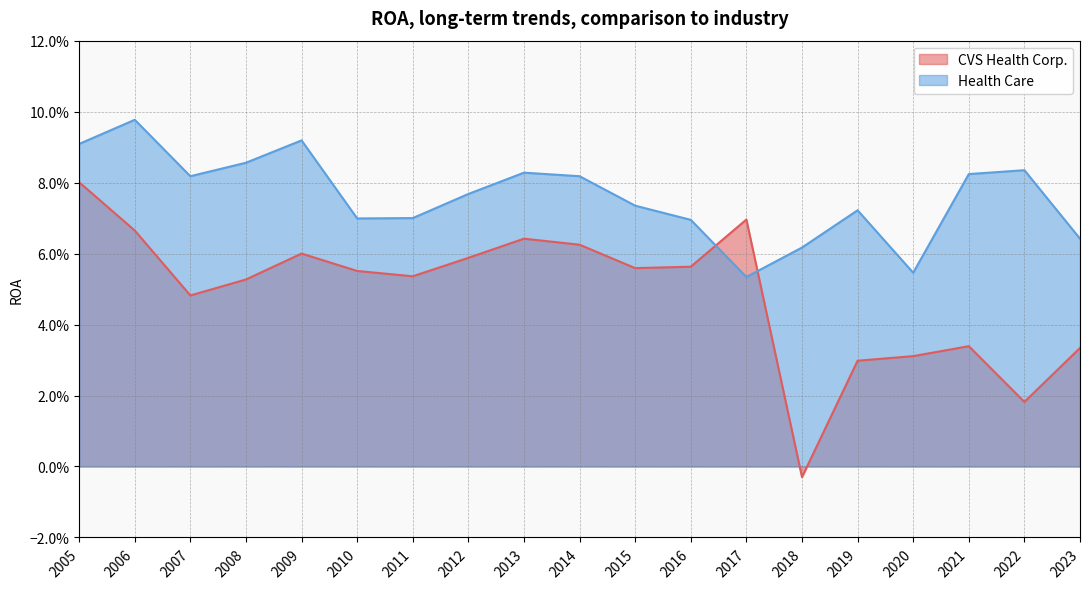

What is the sum of all CVS Health Corp. values?

0.9